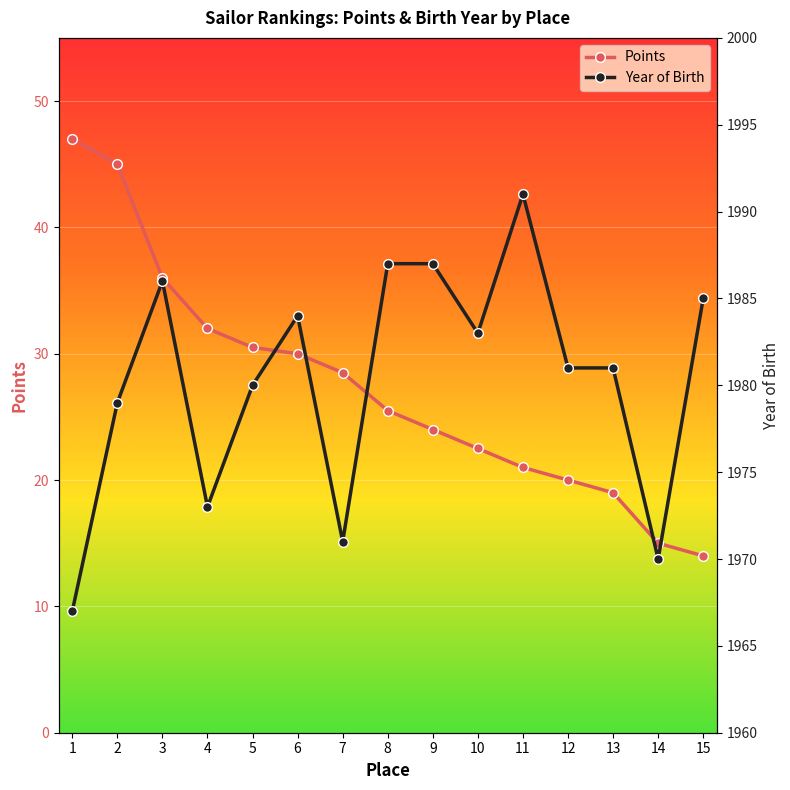

What is the difference between the maximum and second lowest values in the Year of Birth series?

21.0